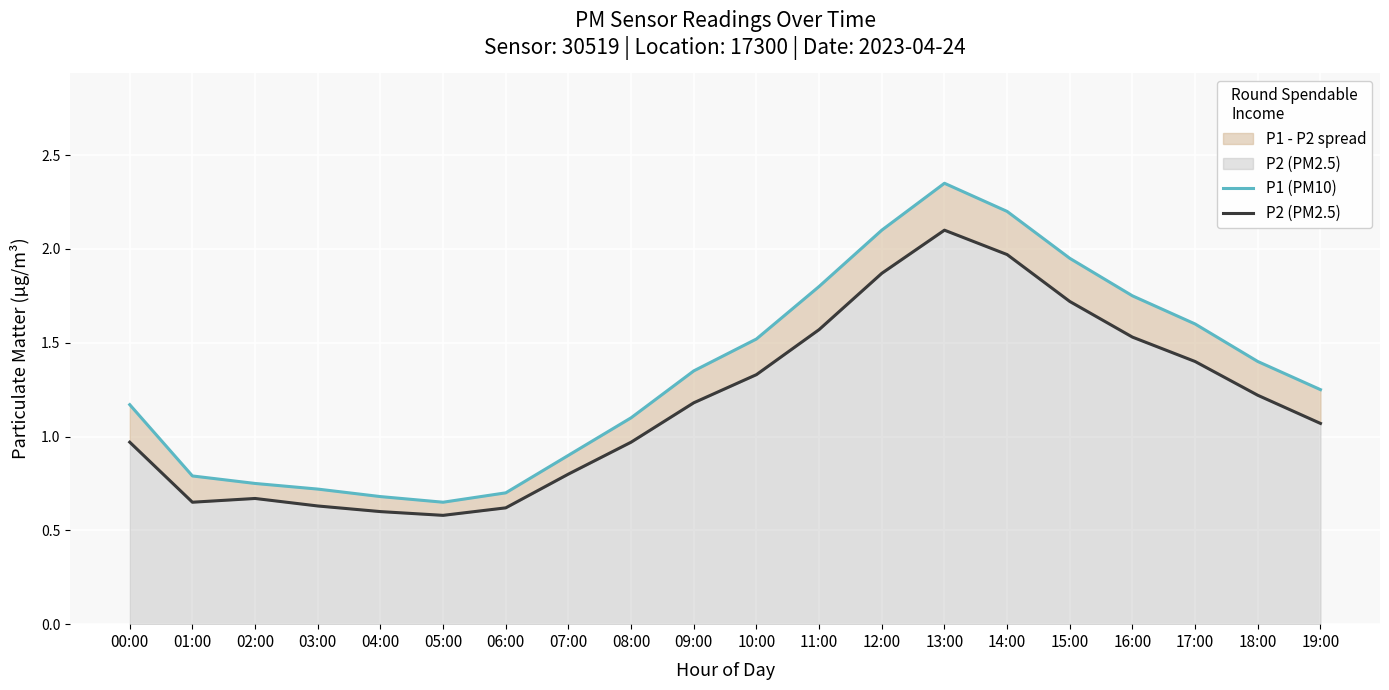

Between 01:00 and 11:00, which is larger?

11:00